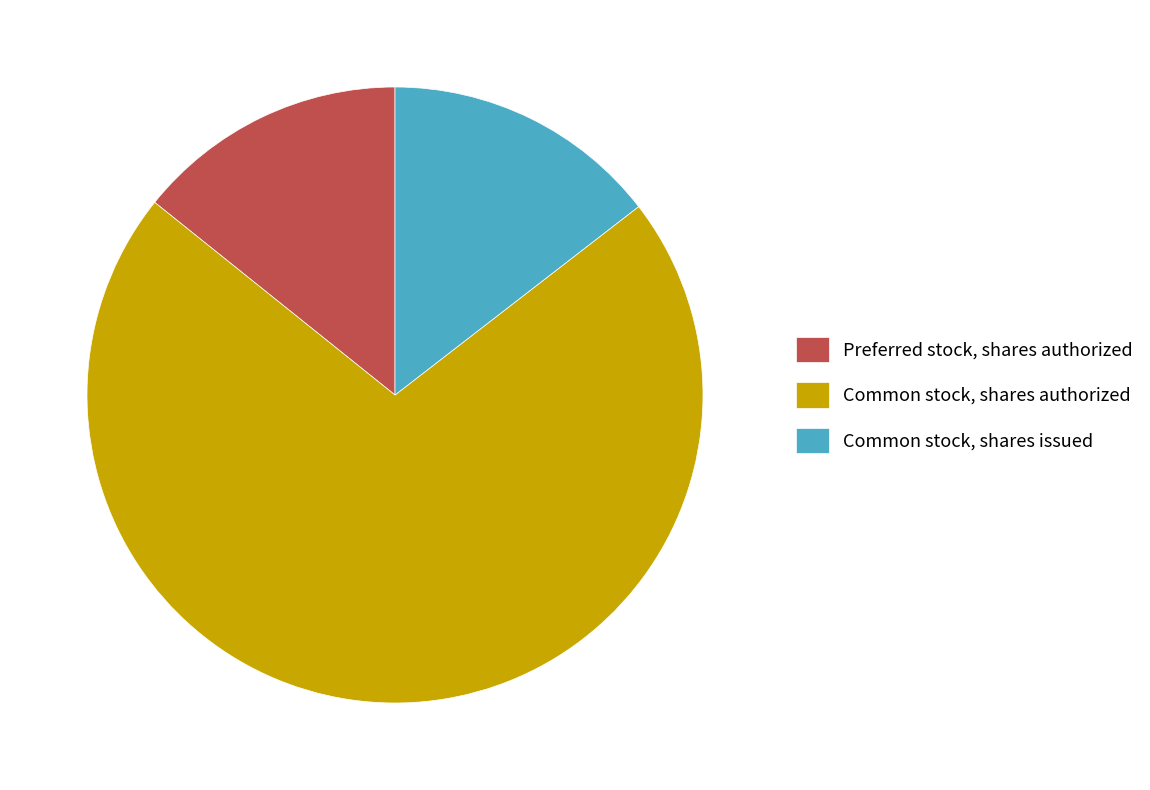

What is the majority slice?

Common stock, shares authorized